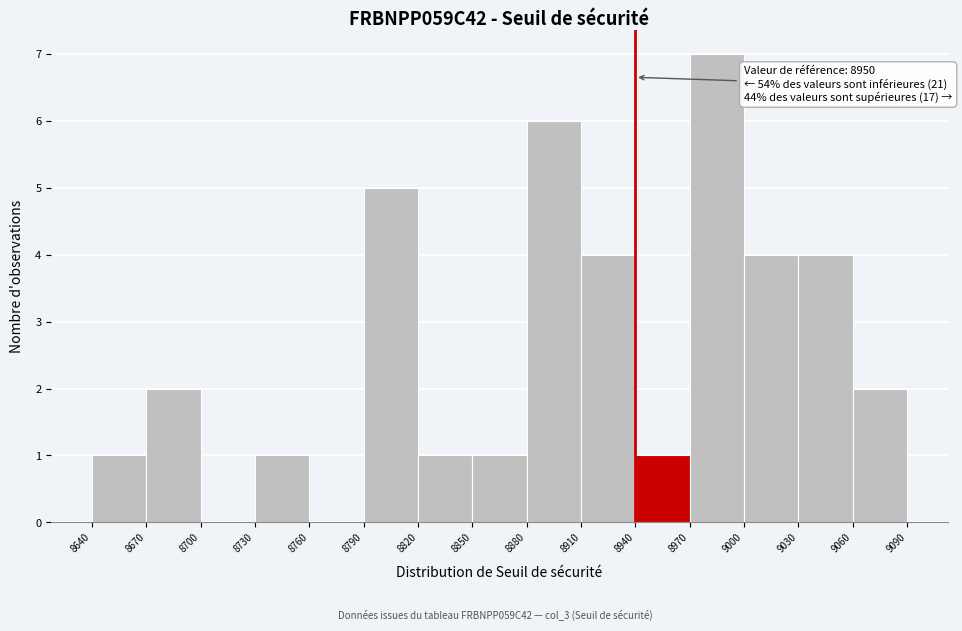

Which range on the x-axis has the tallest bar?

8970 to 9000